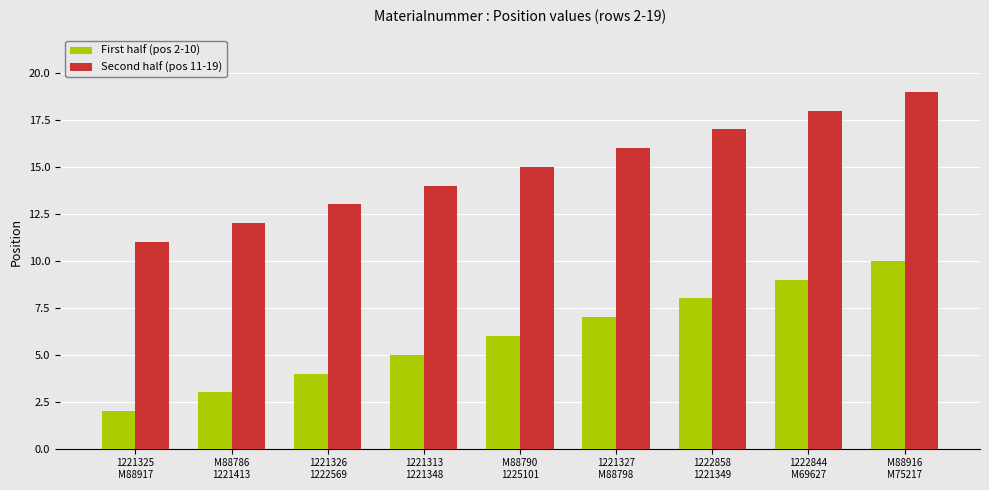

What is the minimum value shown in the chart?

2